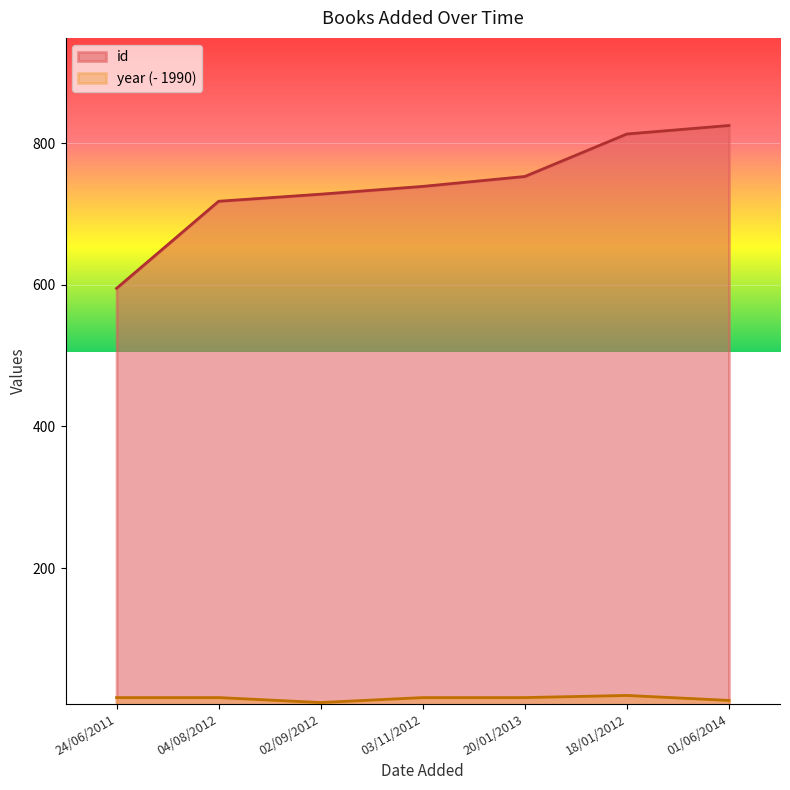

Where is the first local maximum for year?

18/01/2012